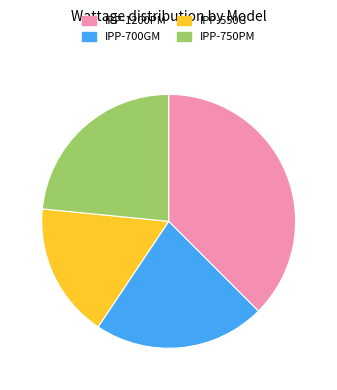

What is the smallest slice in the pie chart?

IPP-550G